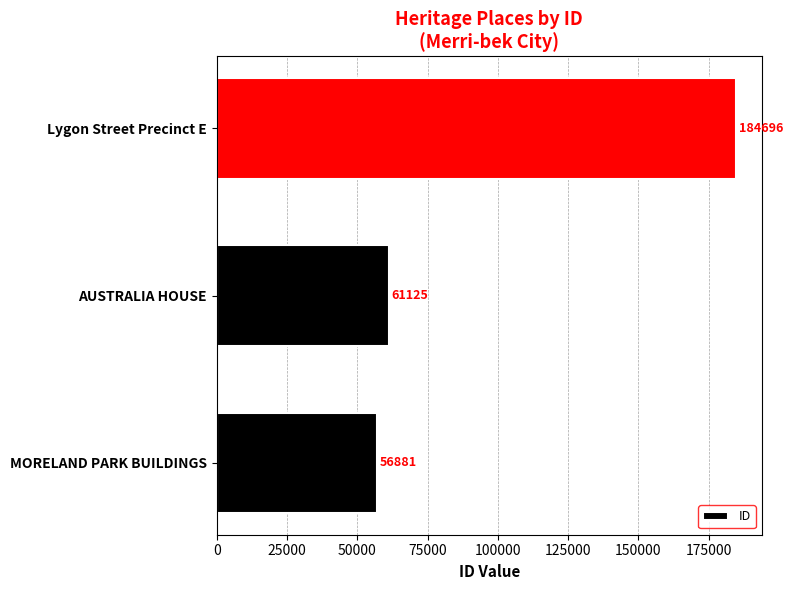

What is the sum of all values?

302702